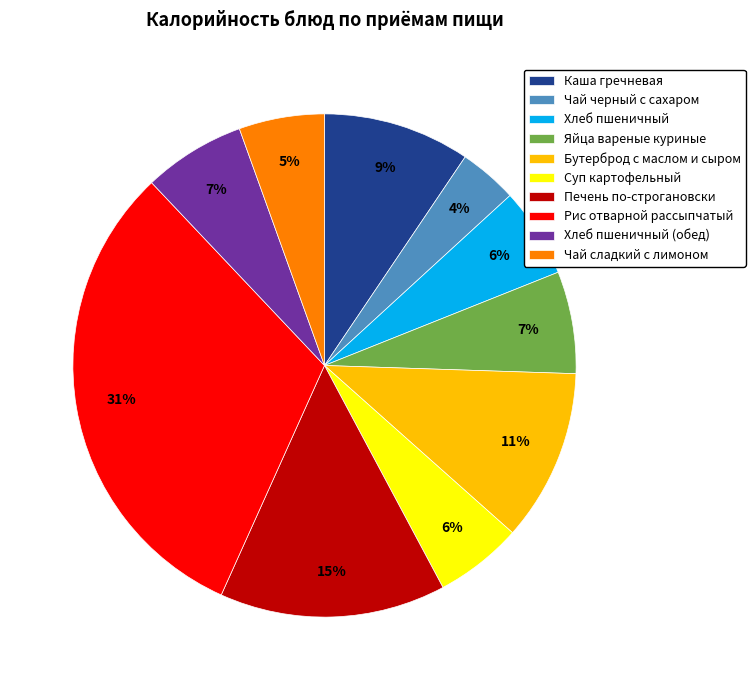

Does Яйца вареные куриные account for over 50% of the chart?

No